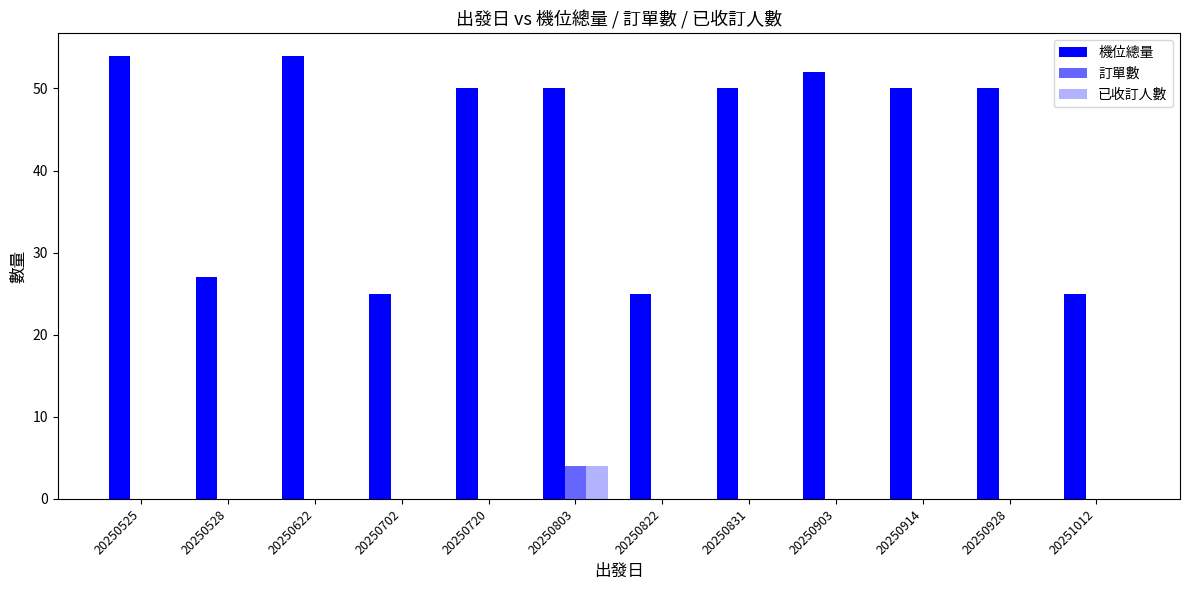

At which category does the chart reach its peak across all series?

20250525